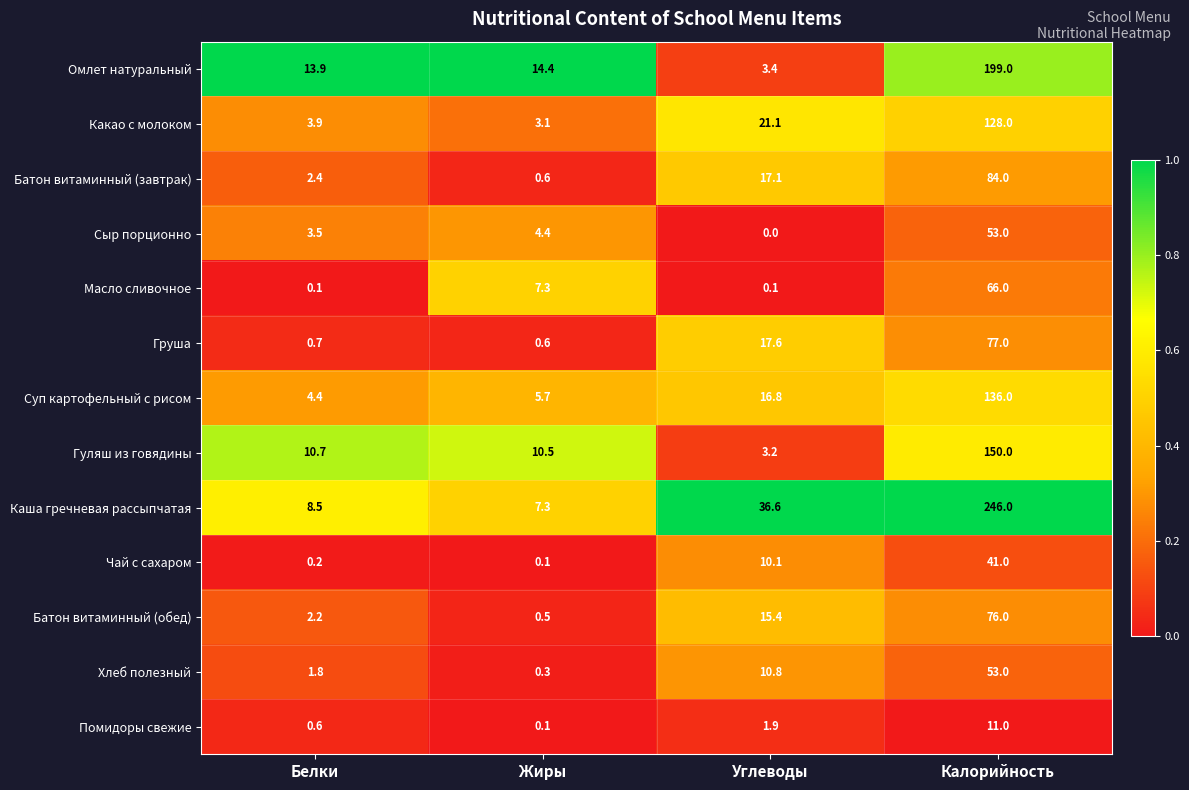

At how many categories does at least one series exceed 0?

4